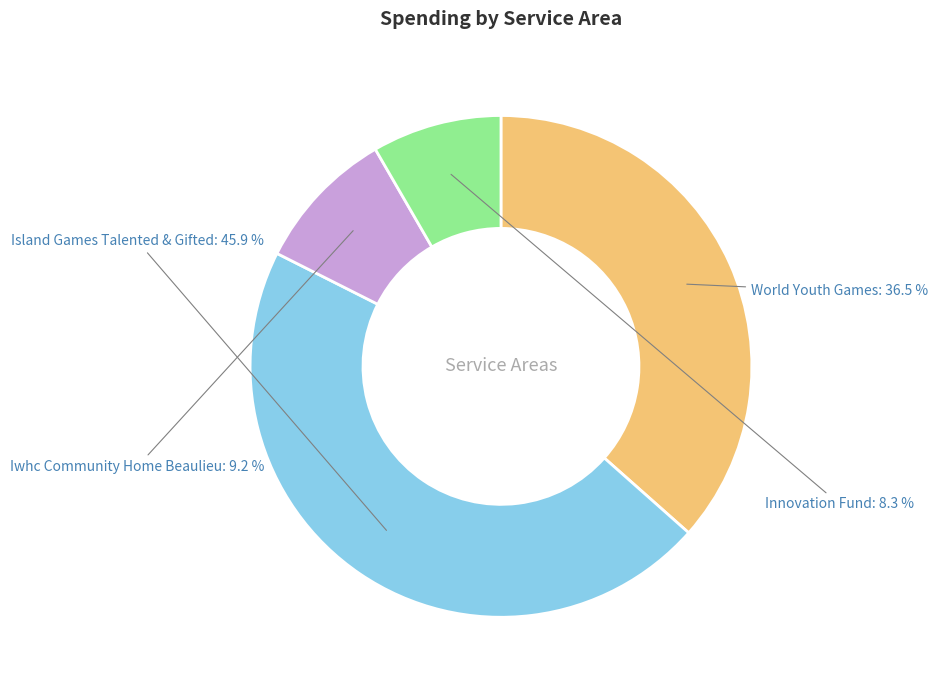

To the nearest percent, what is the difference between the largest and smallest slice percentages?

38%